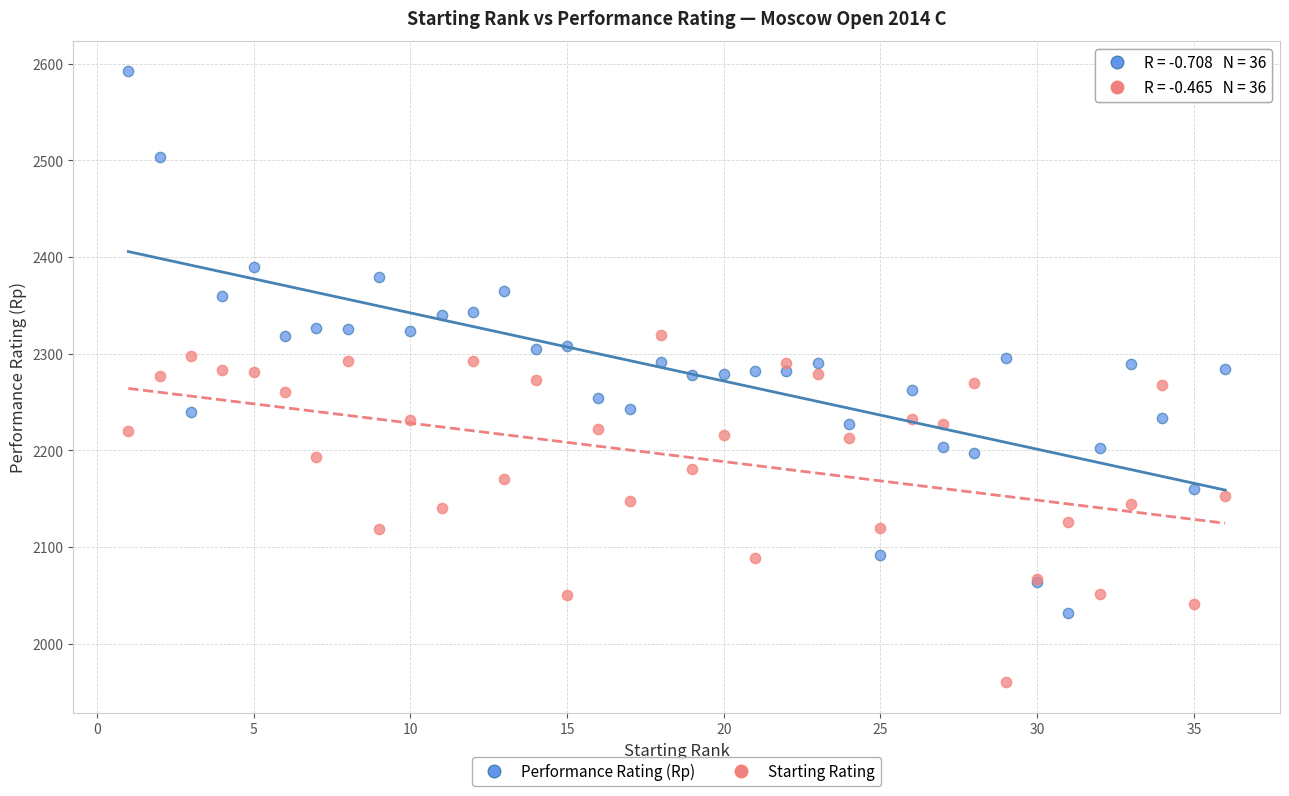

What is the X range (max minus min) for the scatter plot?

35